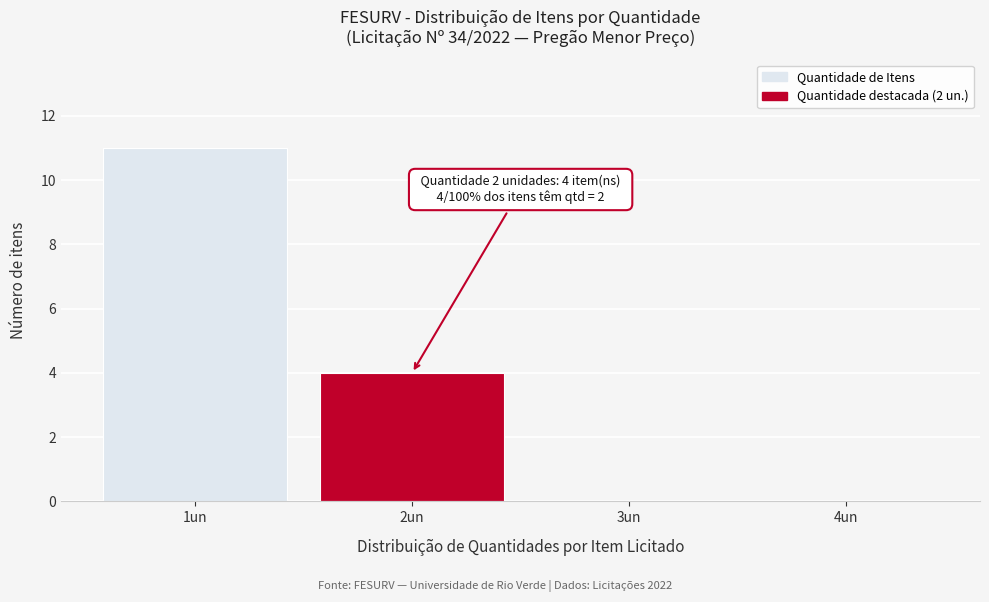

Reading left to right, extract all data points from this chart.

1un=11	2un=4	3un=0	4un=0